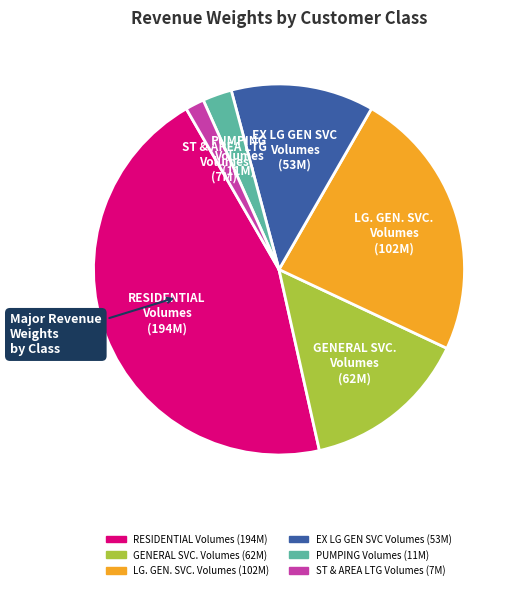

Which category has the smallest portion of the pie?

ST & AREA LTG Volumes